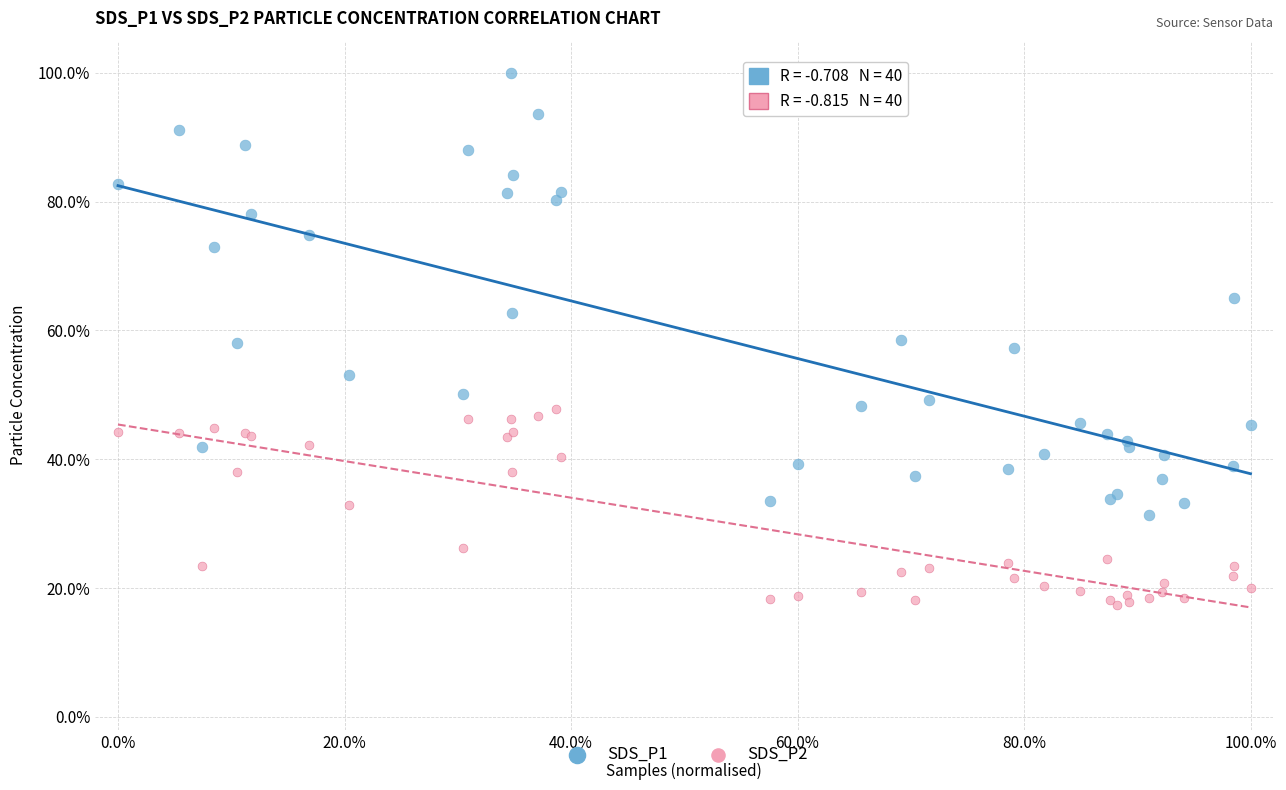

Which series contains the lowest Y value?

SDS_P2